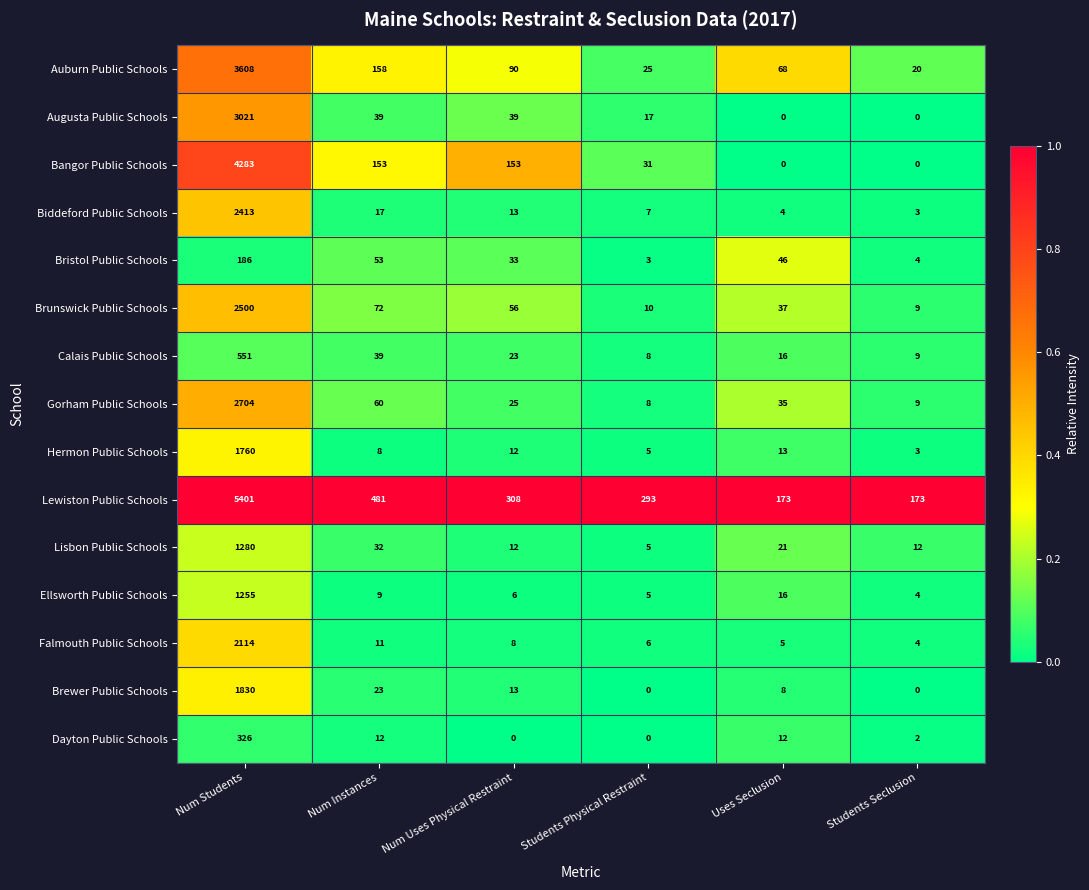

What is the maximum value shown in the chart?

5401